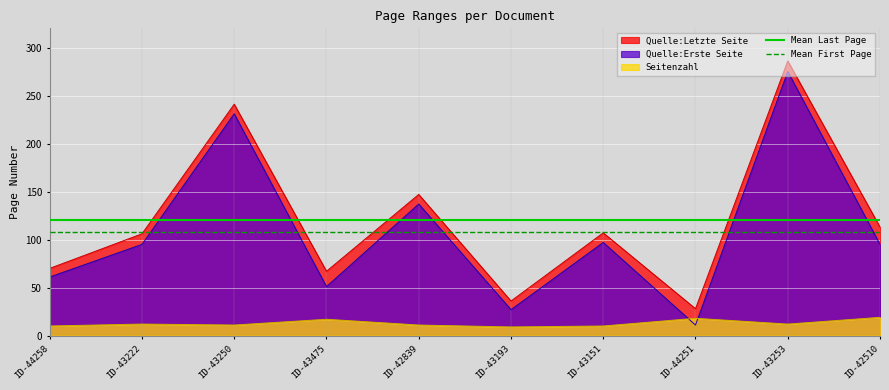

Read the Mean First Page value at ID-43222.

108.0